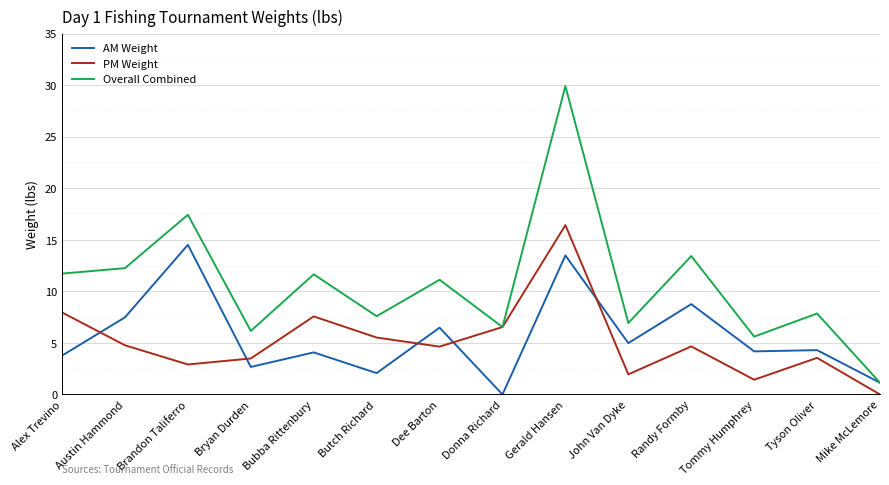

What is the difference between the PM Weight values at Bubba Rittenbury and Tommy Humphrey?

6.1